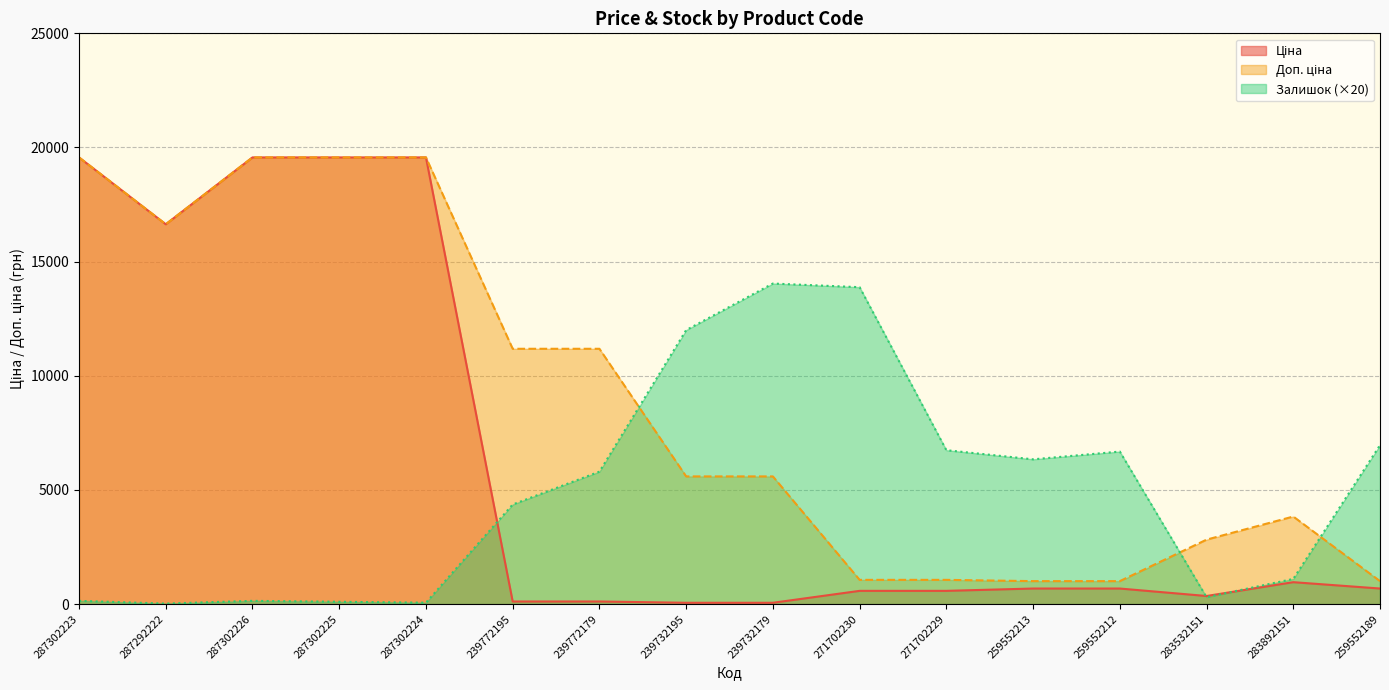

Does the chart have visible grid lines?

Yes